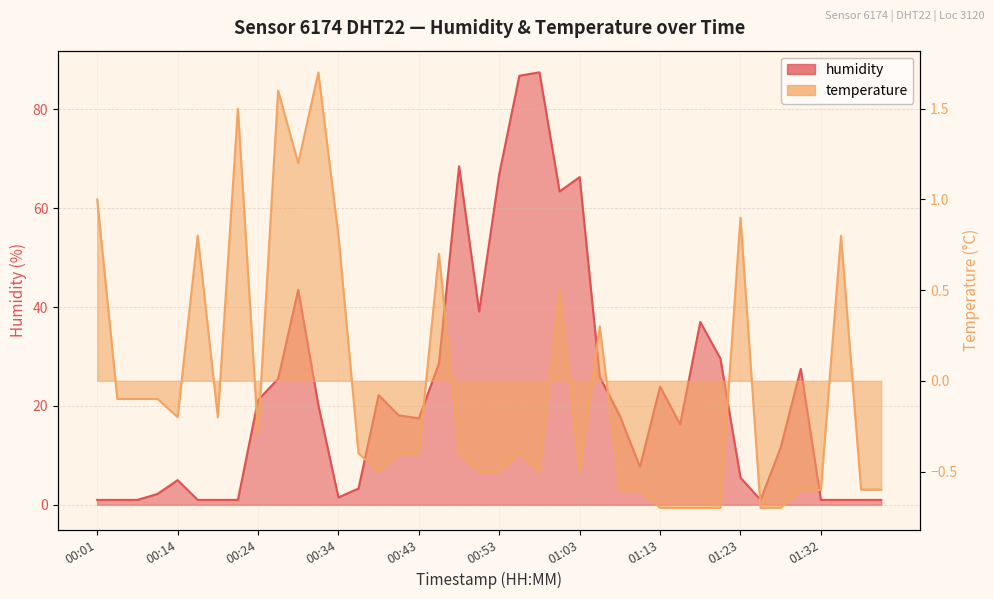

True or false: temperature has a value of 0.6 at 00:01.

False